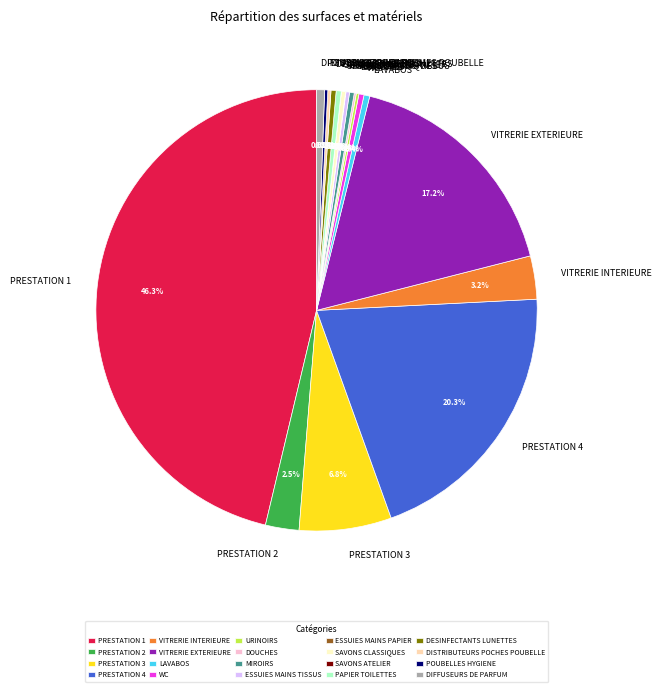

Does DIFFUSEURS DE PARFUM represent more than half of the total?

No